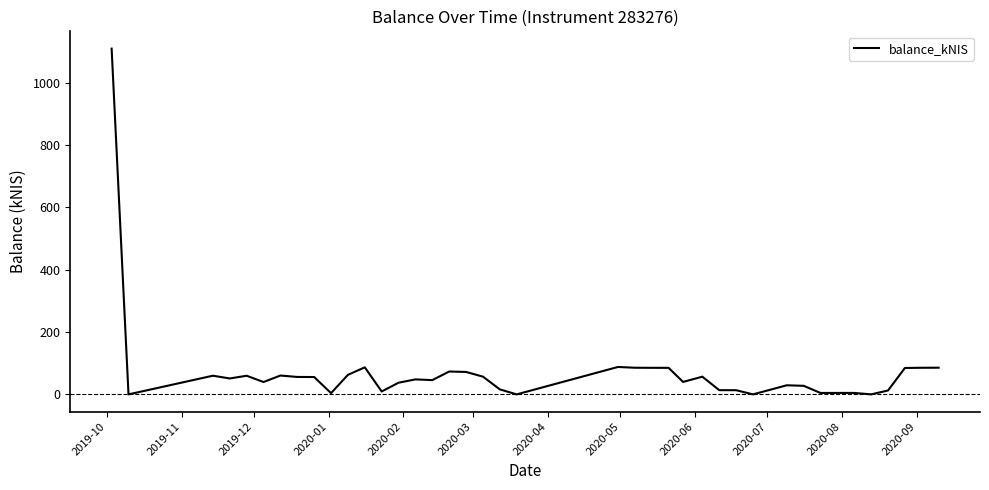

What is the difference between the maximum and minimum values?

1110.1